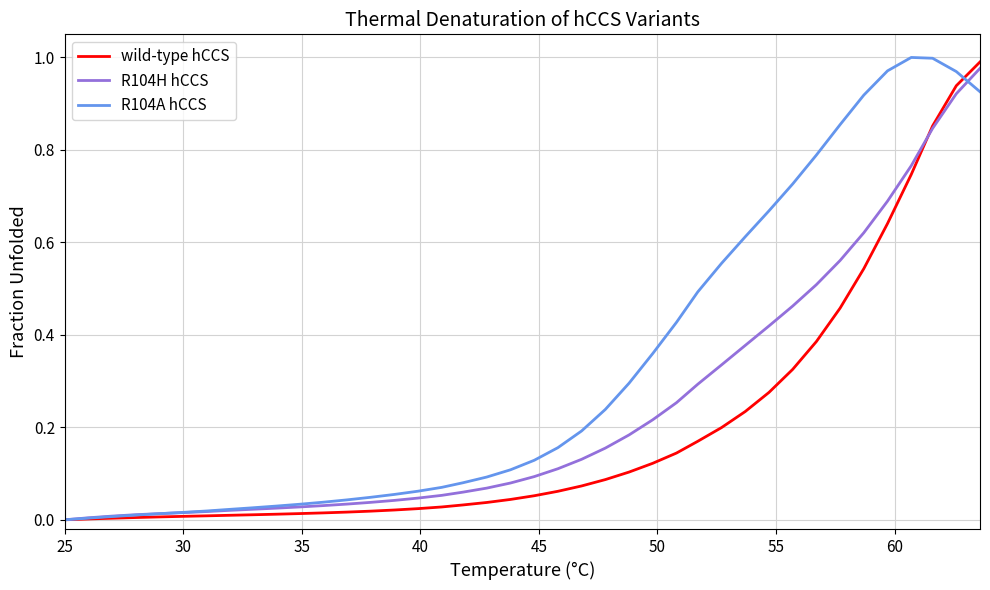

Which category has the lowest value in the R104A hCCS series?

25